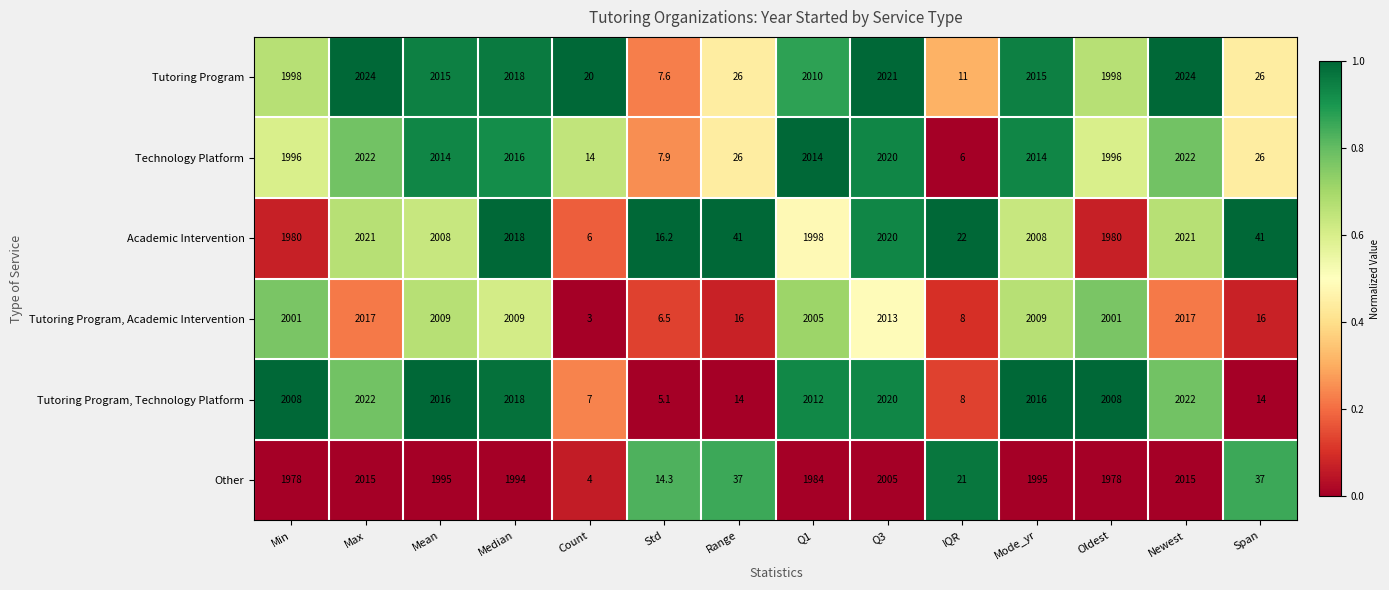

How many series are shown in this chart?

6